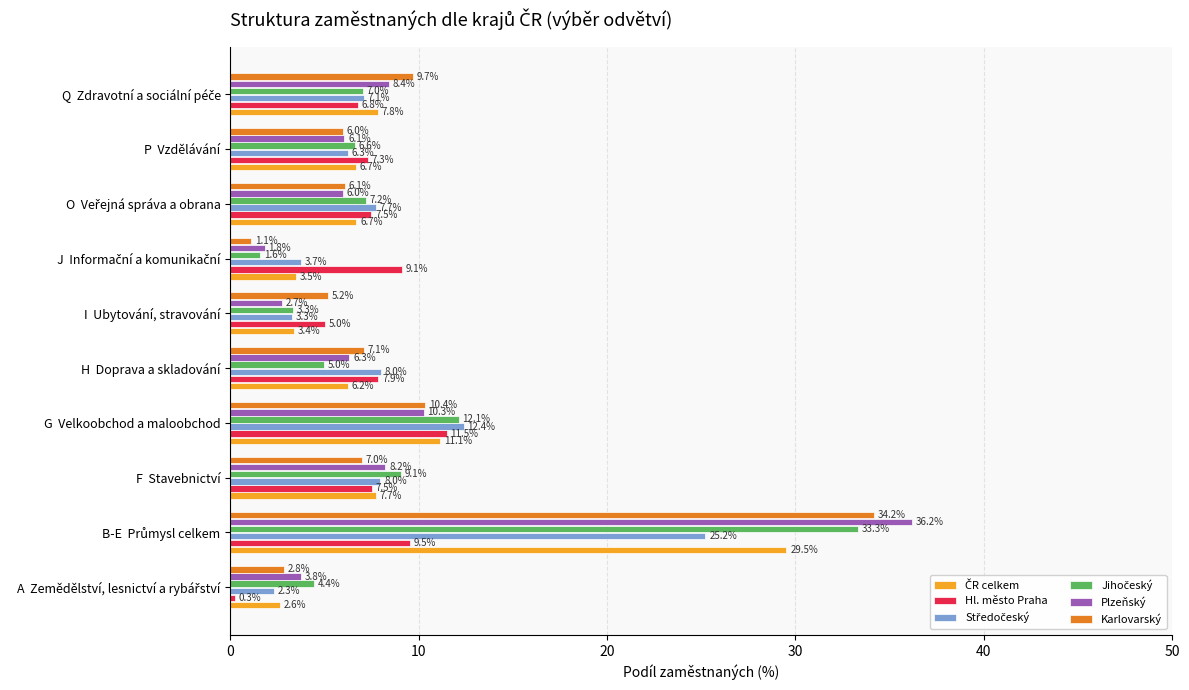

Which series has the largest range (max minus min)?

Plzeňský